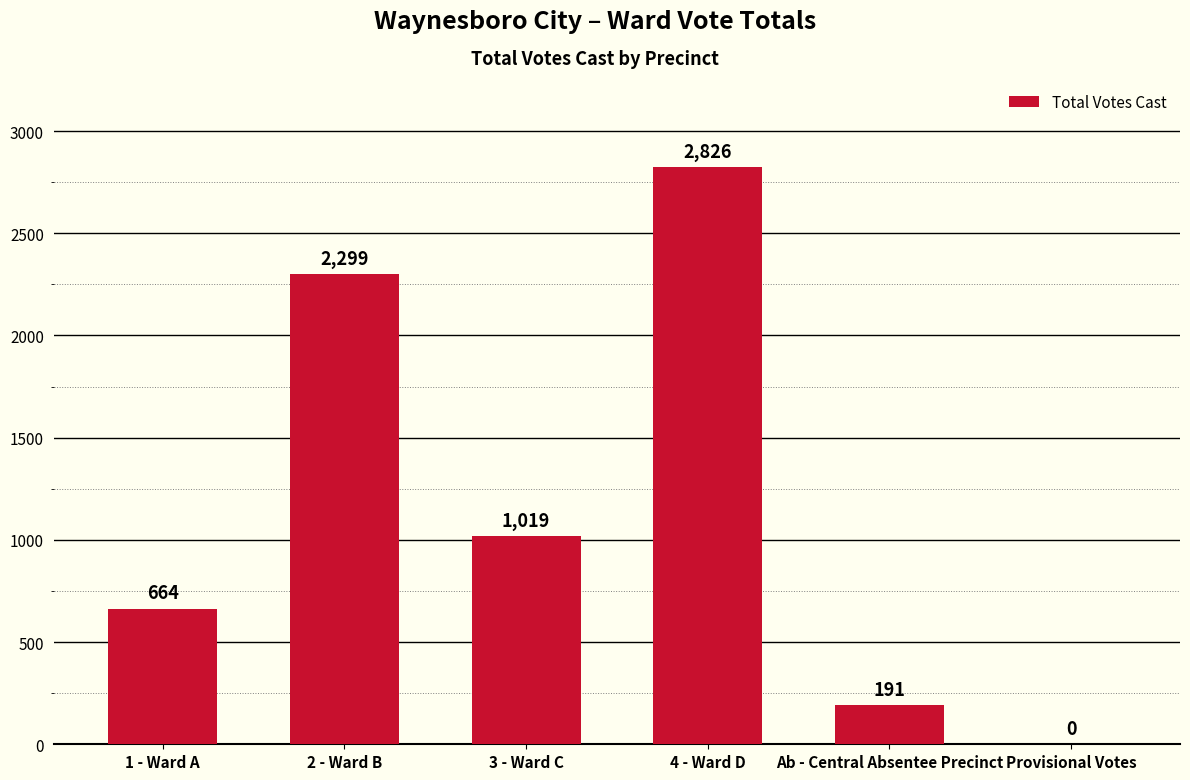

Approximately how many times larger is the value at 2 - Ward B compared to Ab - Central Absentee Precinct?

12.0